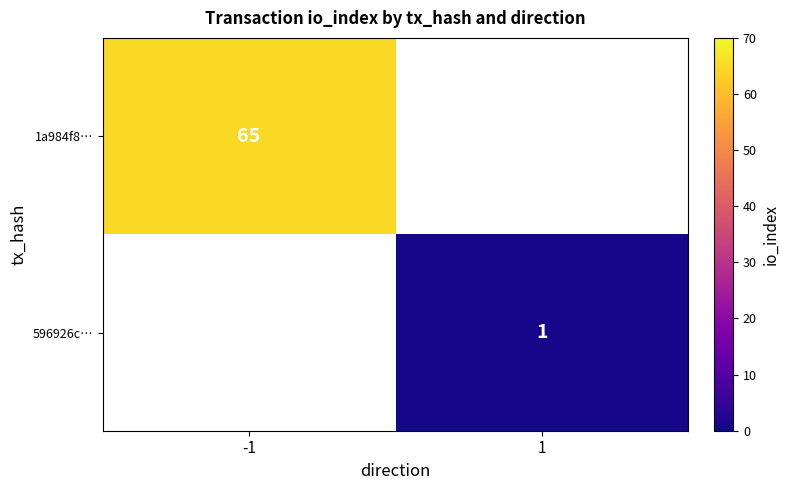

What is the greatest value displayed?

65.0